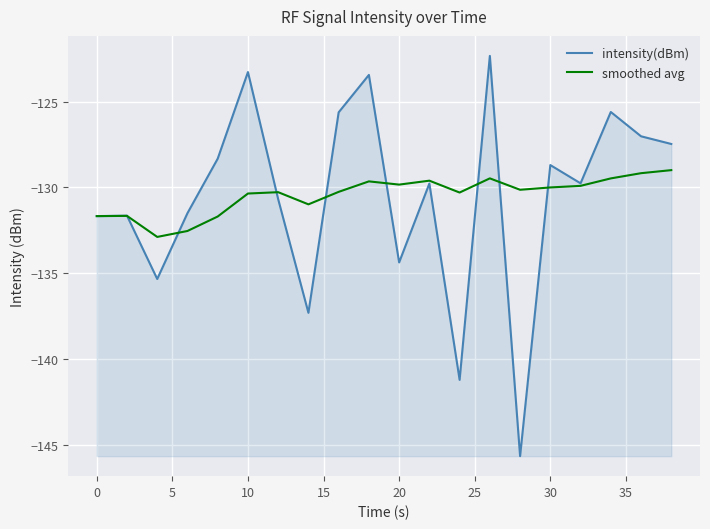

What is the lowest value of the intensity(dBm) series?

-145.6